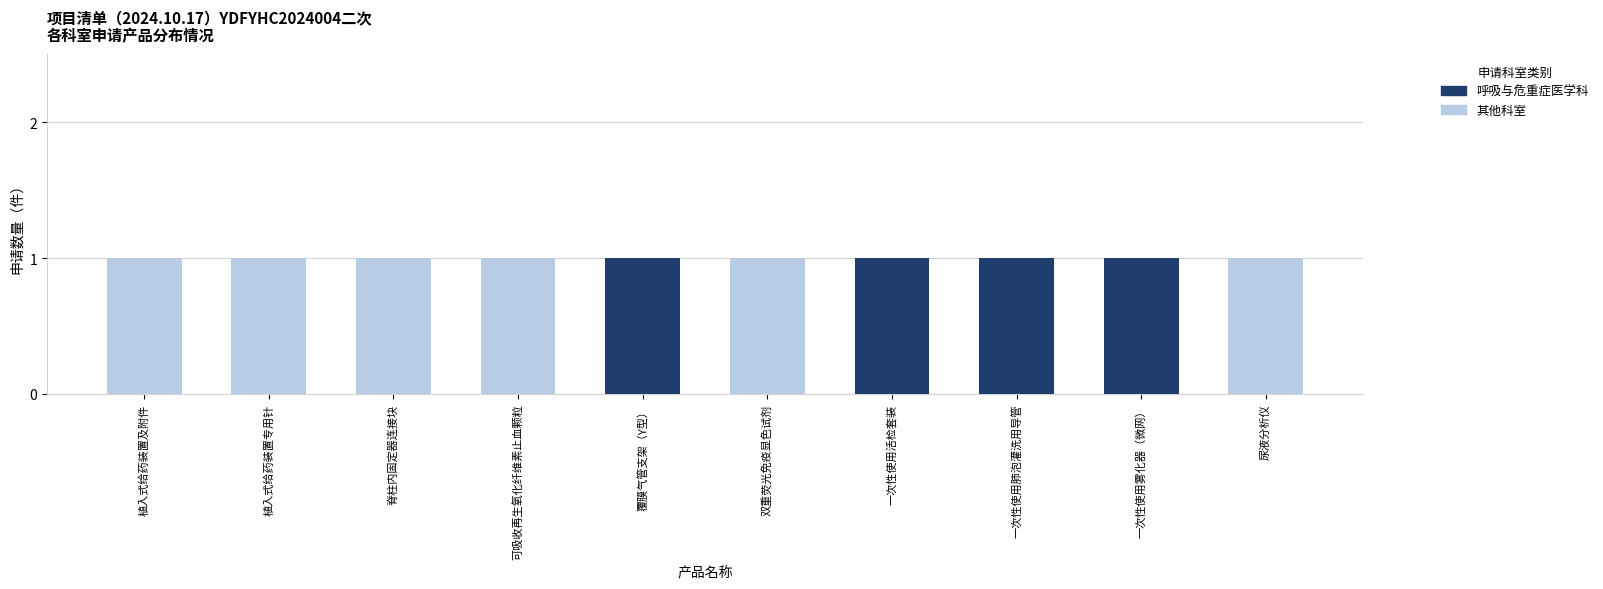

What is the sum of all 呼吸与危重症医学科 values?

4